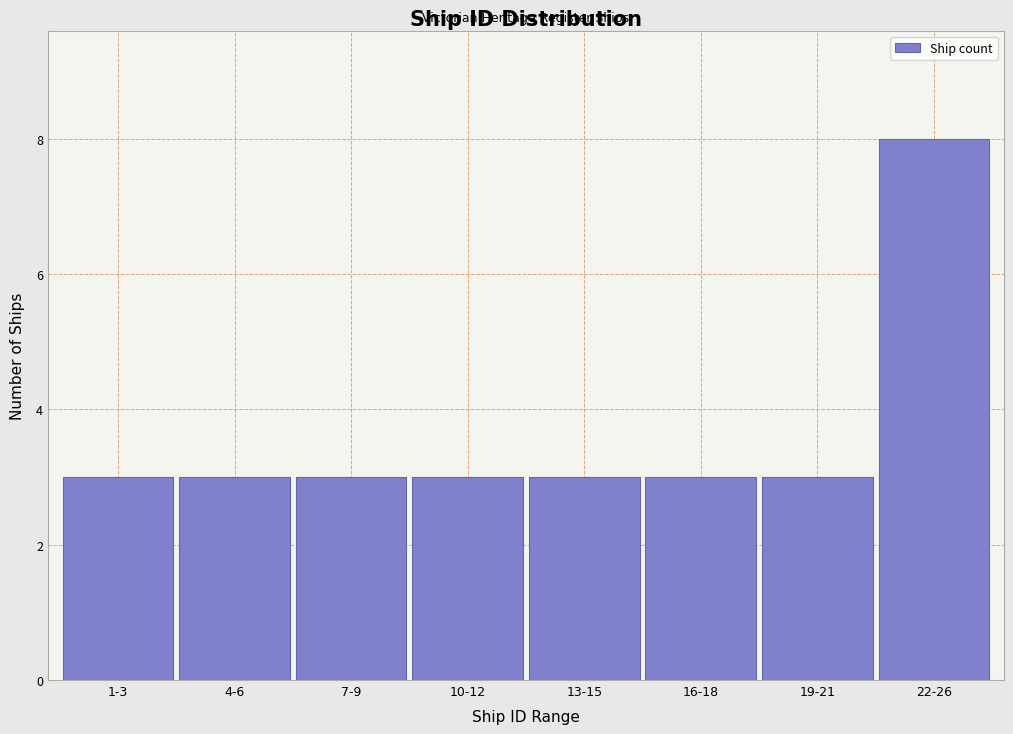

Reading right to left, transcribe all the data shown in this chart.

8	3	3	3	3	3	3	3